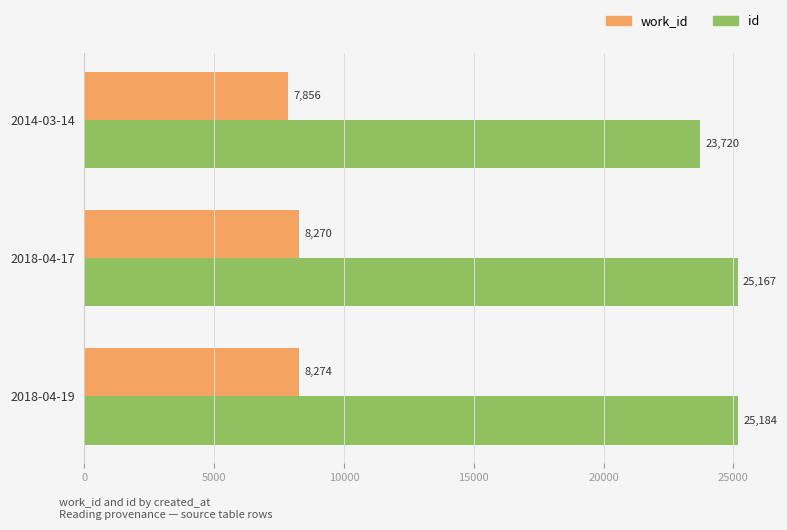

How many distinct data groups are displayed?

2